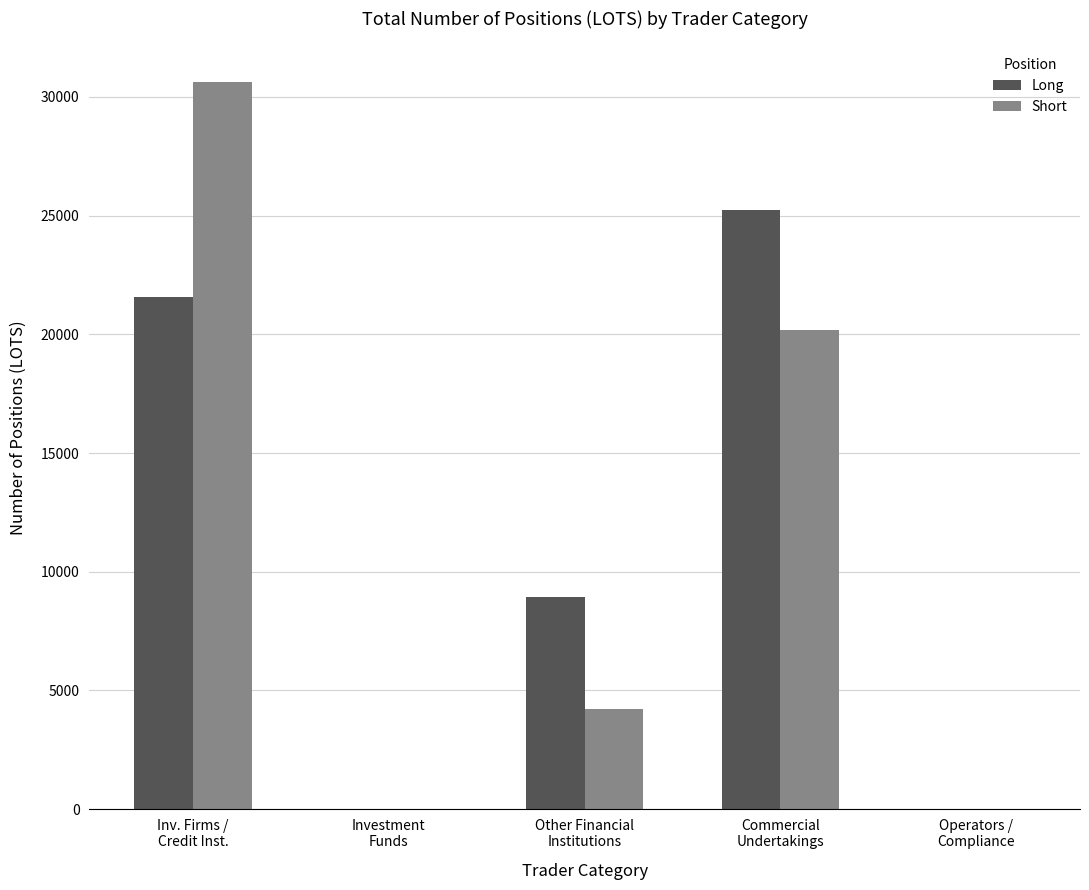

What is the greatest value displayed?

30635.1